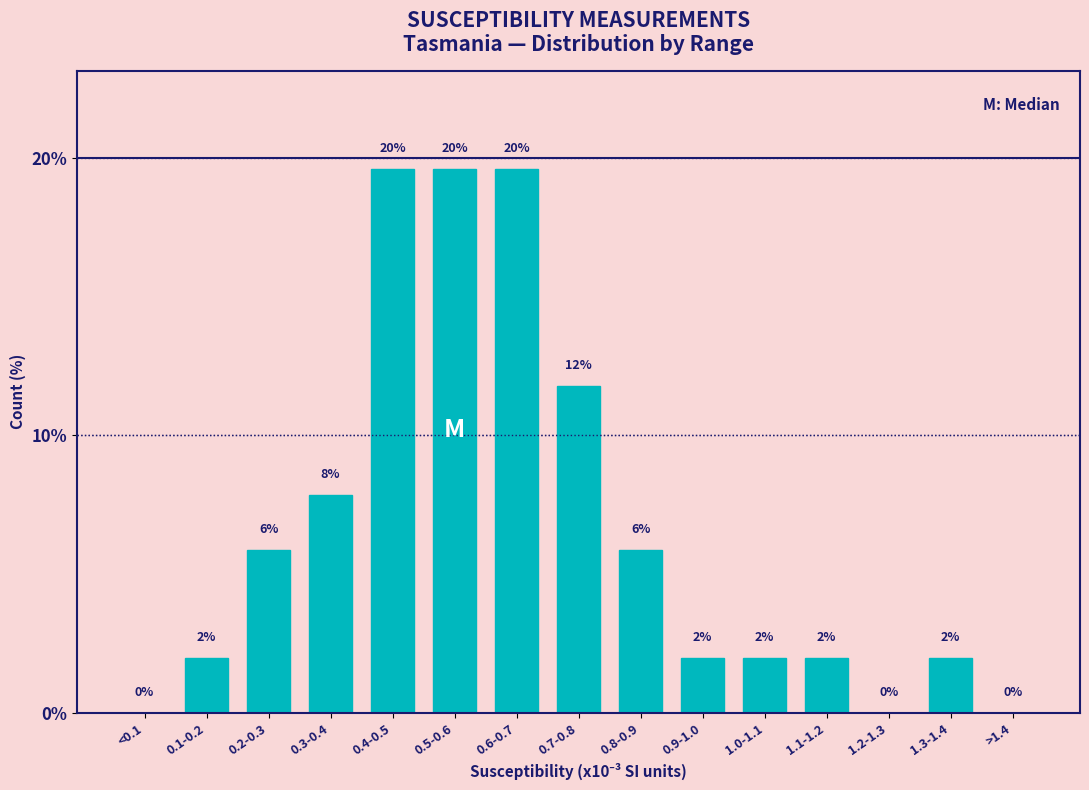

What is the ratio of the value at 0.6-0.7 to the value at 0.4-0.5?

1.0